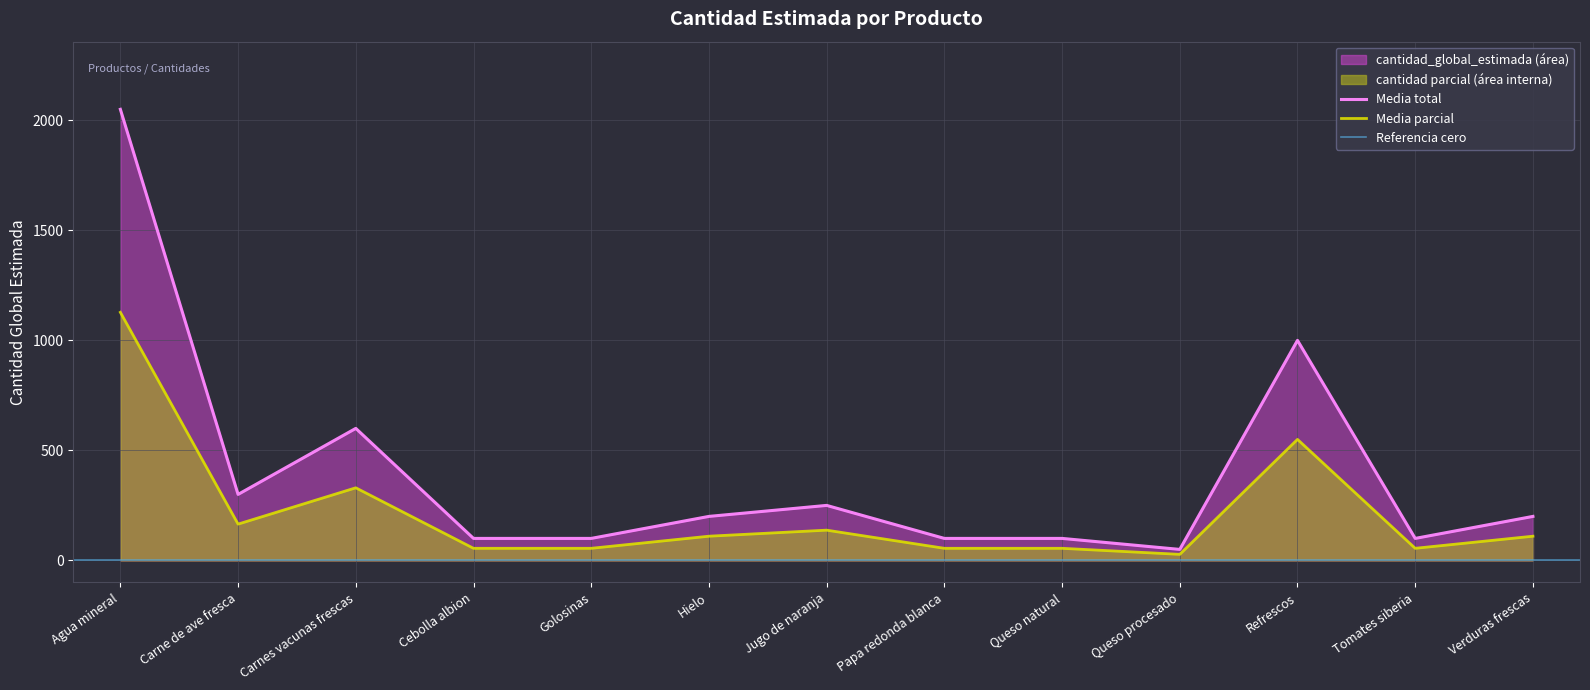

Reading right to left, list all the values displayed in this chart.

Verduras frescas=200	Tomates siberia=100	Refrescos=1000	Queso procesado=50	Queso natural=100	Papa redonda blanca=100	Jugo de naranja=250	Hielo=200	Golosinas=100	Cebolla albion=100	Carnes vacunas frescas=600	Carne de ave fresca=300	Agua mineral=2050